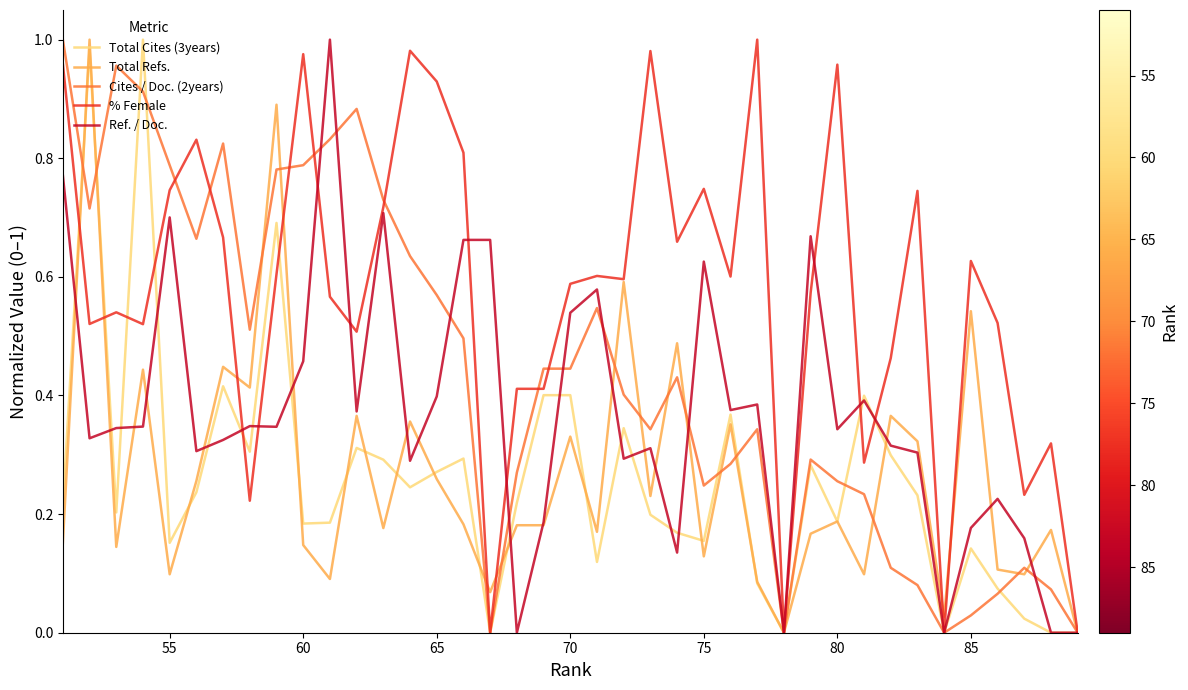

Which series has the largest total across all categories?

% Female